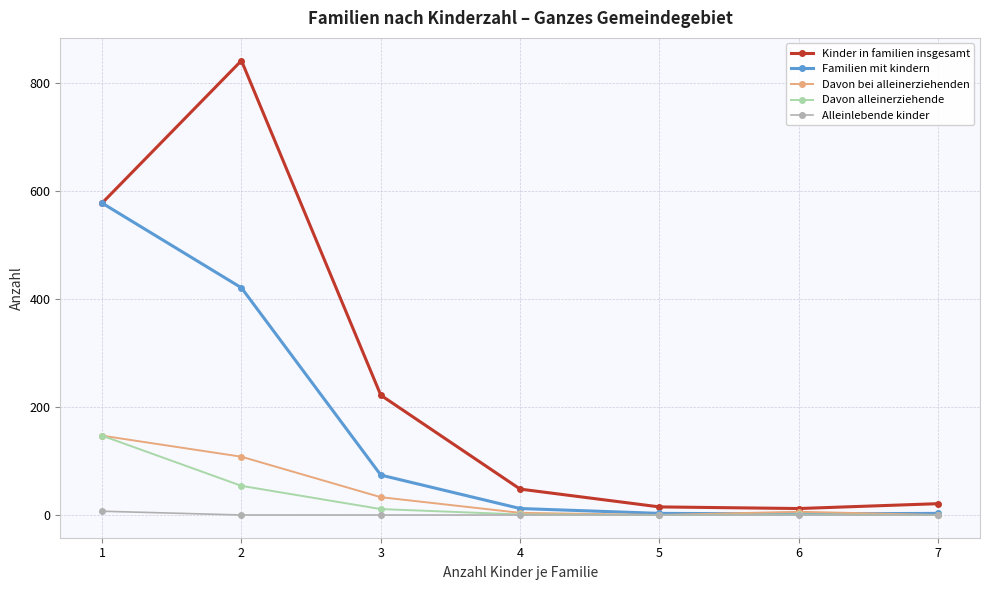

Where is Kinder in familien insgesamt nearest to the value 427?

1